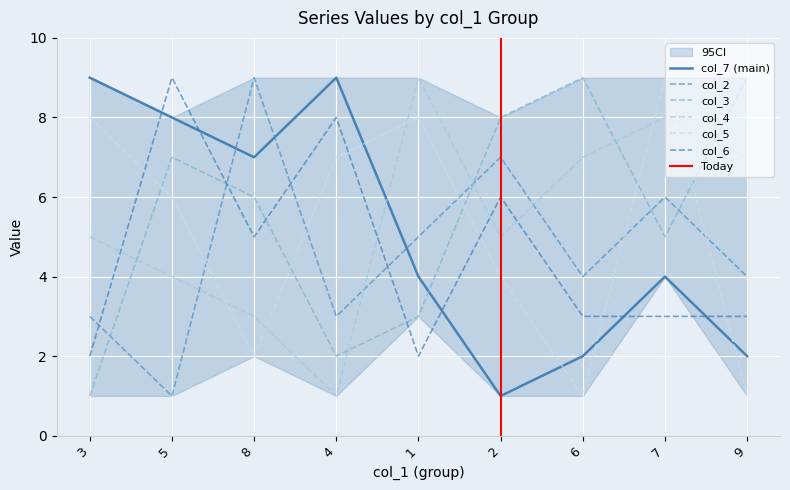

True or false: col_5 has more than 2 points higher than both neighbors.

False